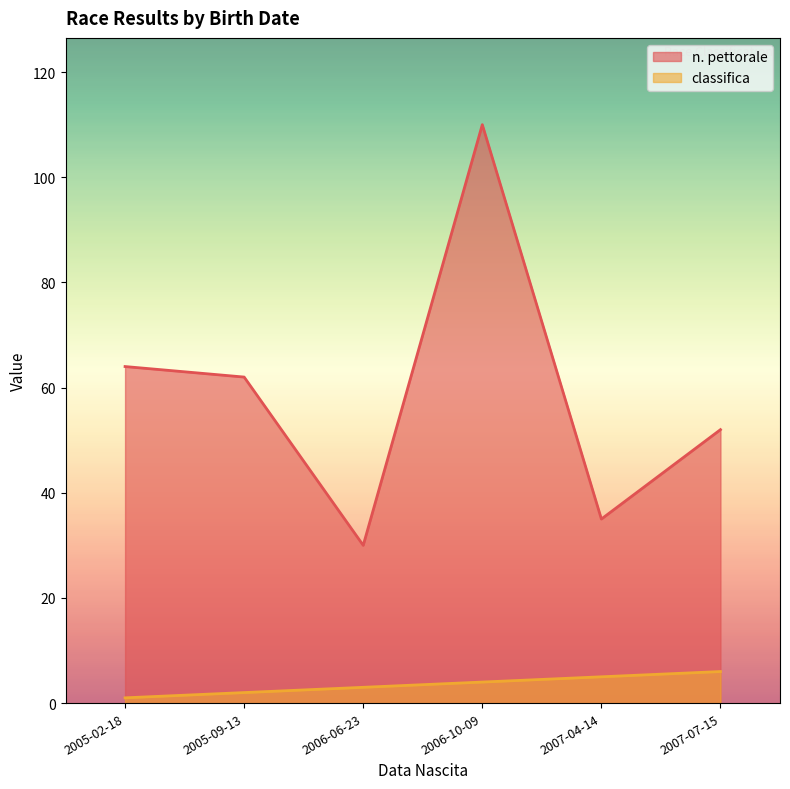

Is it true that classifica equals 2 at 2005-09-13?

True